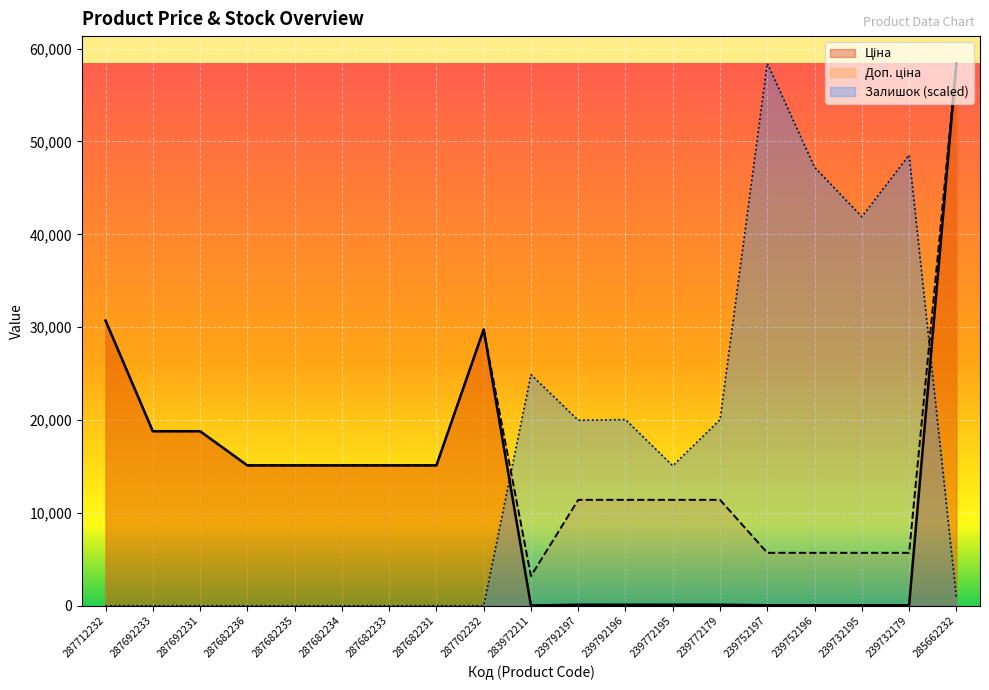

Does the chart display data point markers on the line(s)?

No